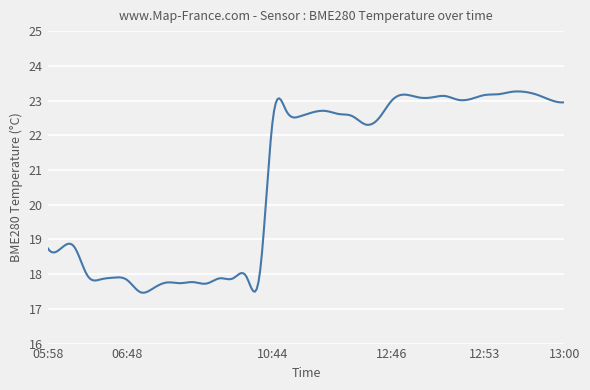

What is the maximum value shown in the chart?

23.3